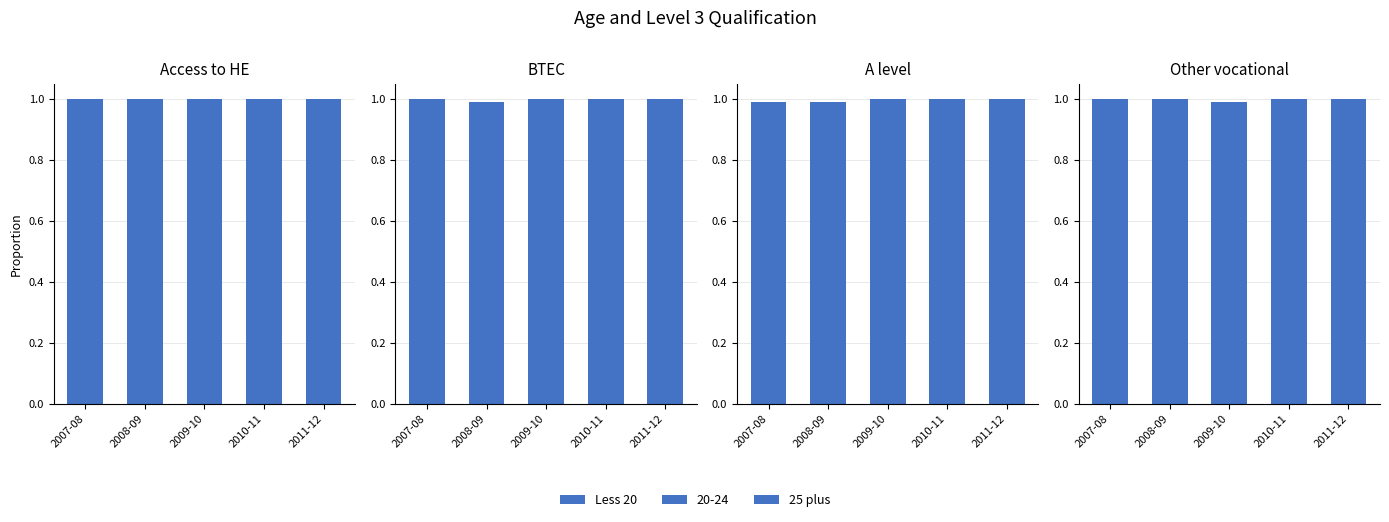

Which has a higher value, 2008-09 or 2010-11?

2010-11